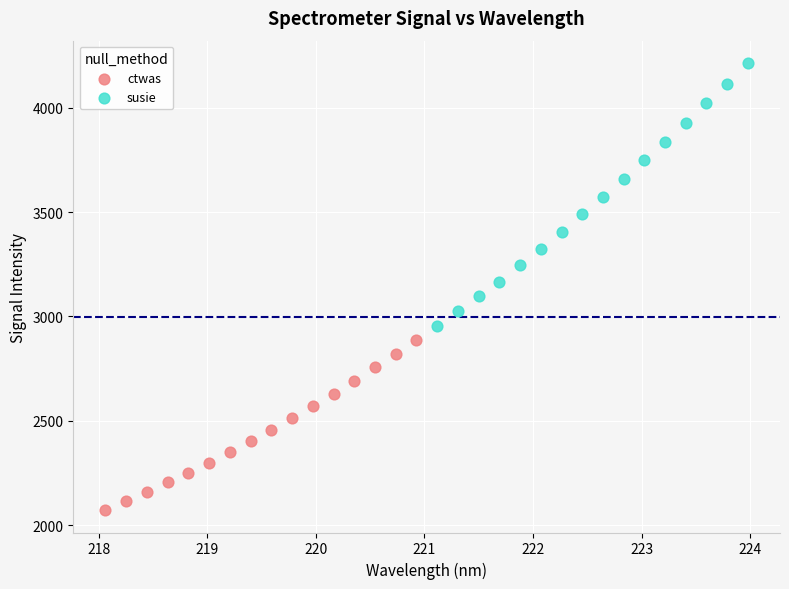

Which series contains the lowest Y value?

ctwas